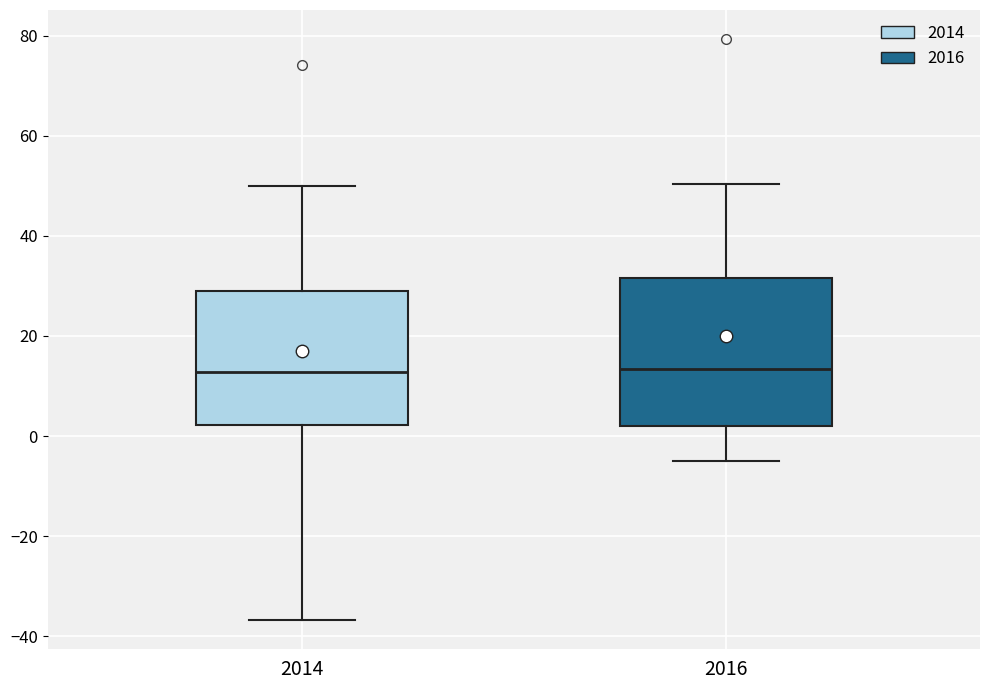

Reading left to right, read every box against the y-axis: the position of its median line, the range the box covers, and the ends of its whiskers. The values are not printed on the chart, so give them approximately, as read against the axis.

2014: median 12, box 2 to 30, whiskers -36 to 50
2016: median 14, box 2 to 32, whiskers -4 to 50